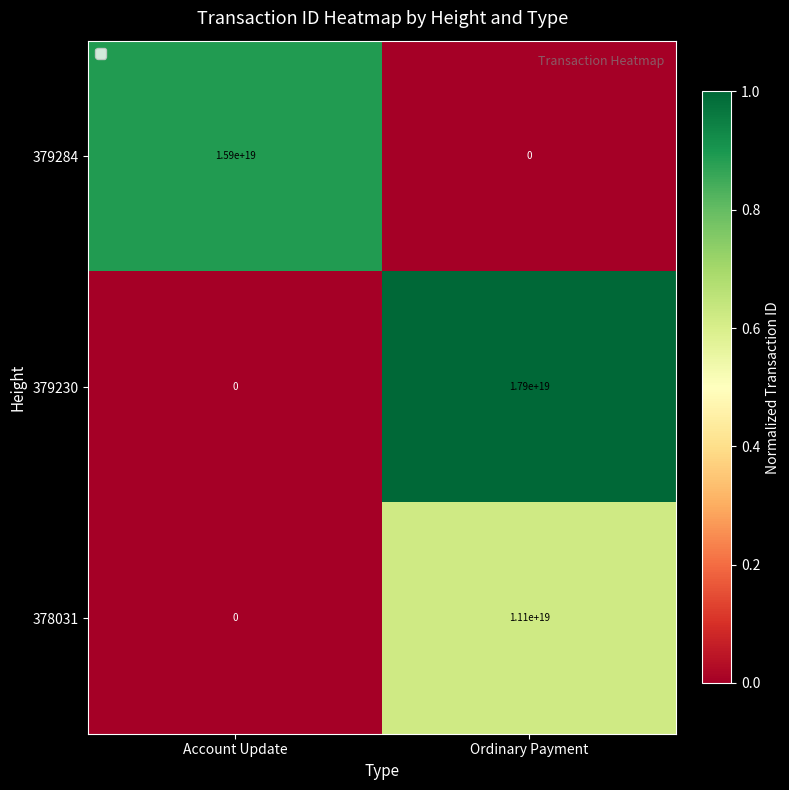

Which series has the largest range (max minus min)?

379230